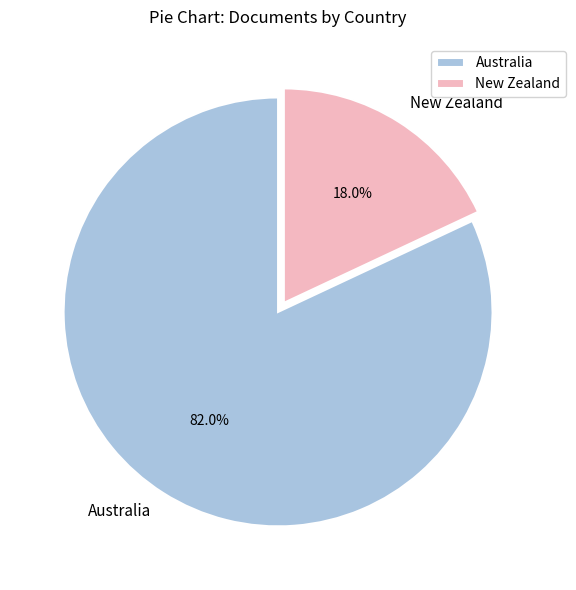

The New Zealand slice represents 18% of the pie. True or false?

True